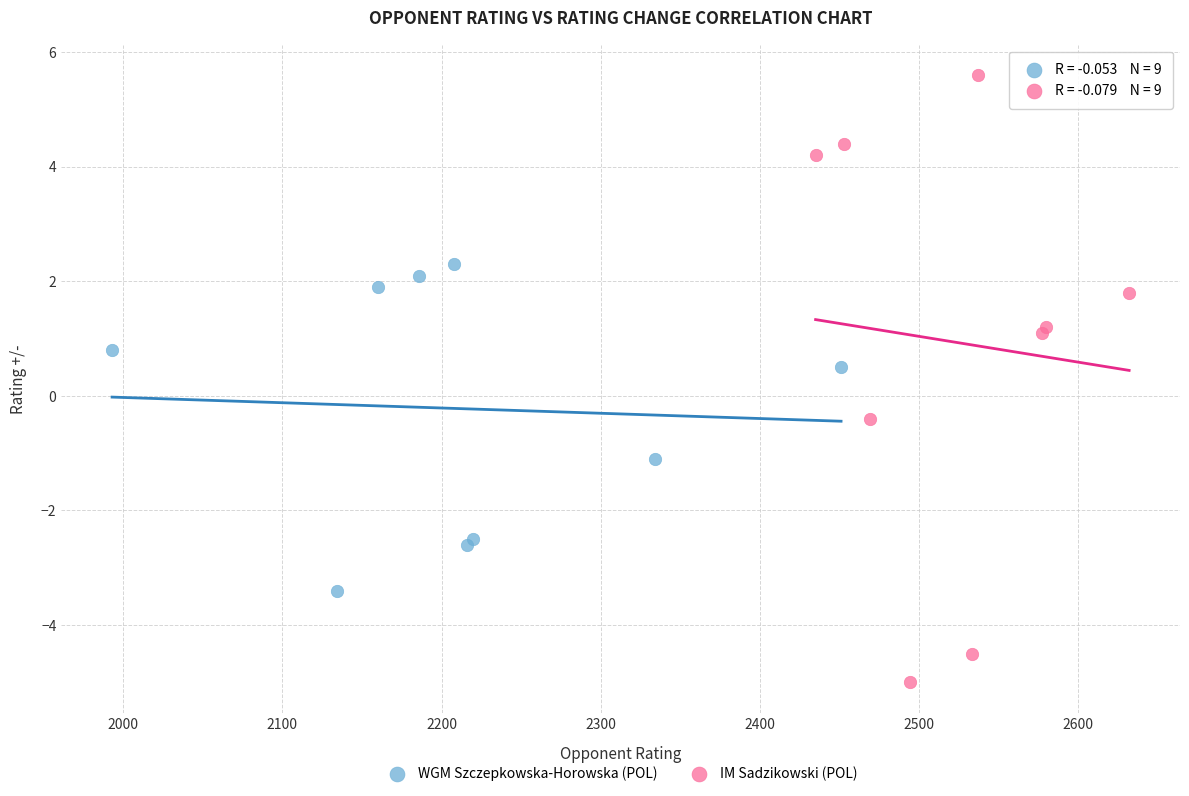

Which series has the largest Y range (max minus min)?

IM Sadzikowski (POL)